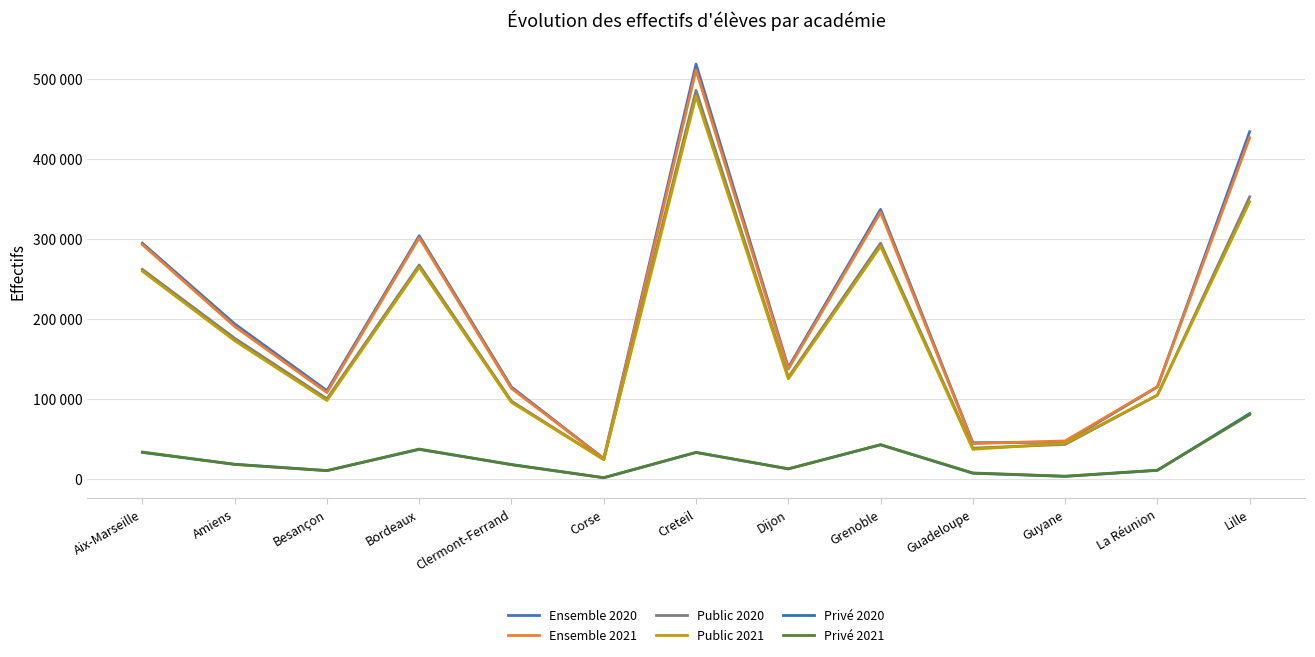

What is the value of the Privé 2020 point at the 6th from the left?

1168